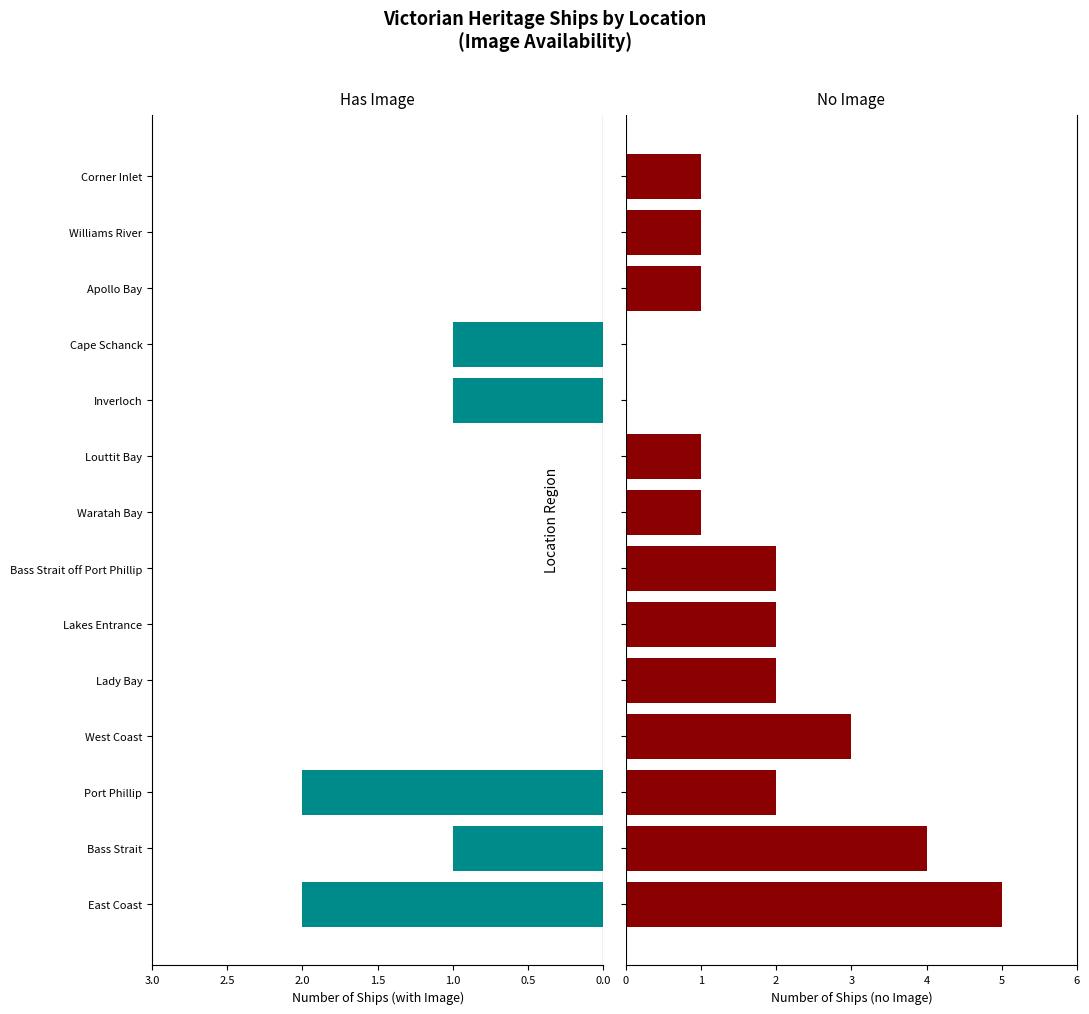

Which series has the widest spread of values?

No Image